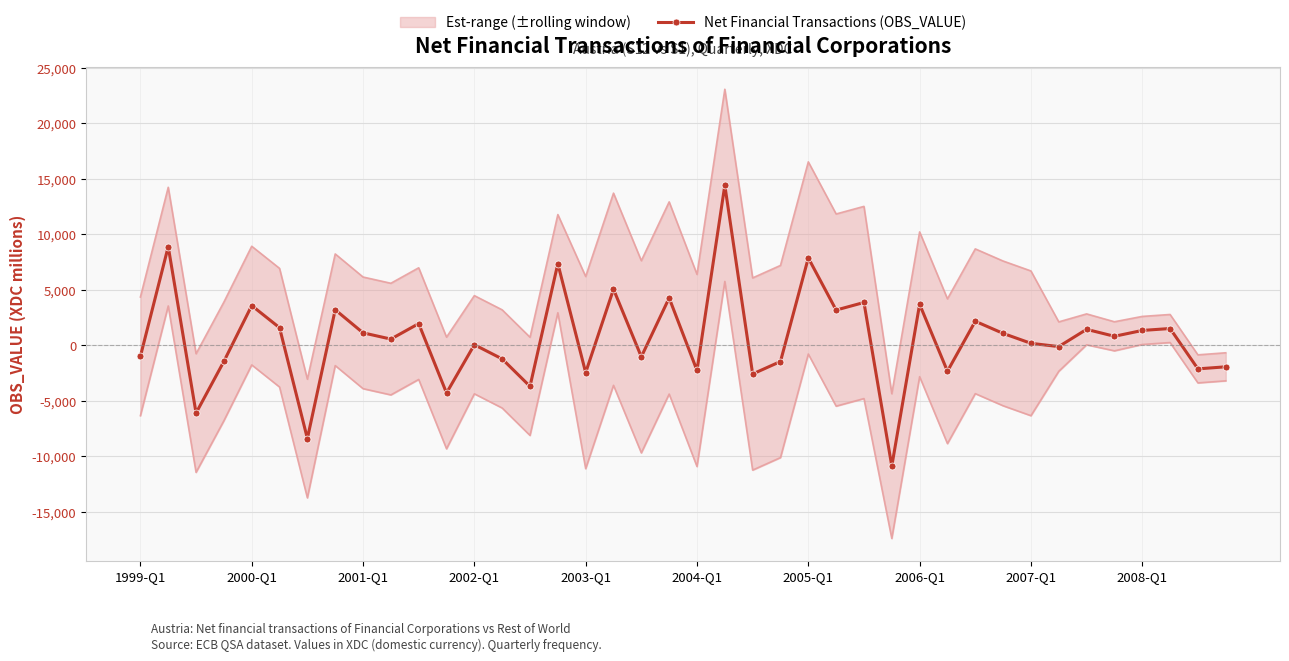

What is the difference between the second highest and second lowest values?

17288